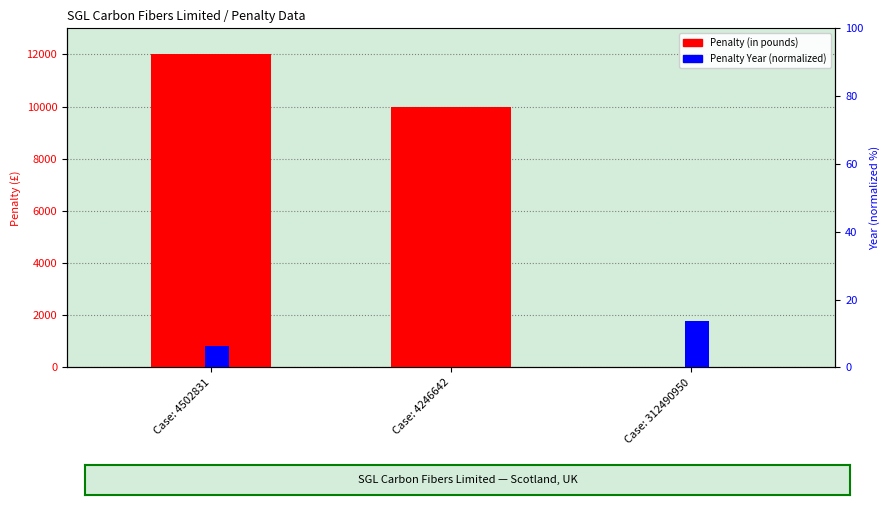

How many bars are there in total?

6